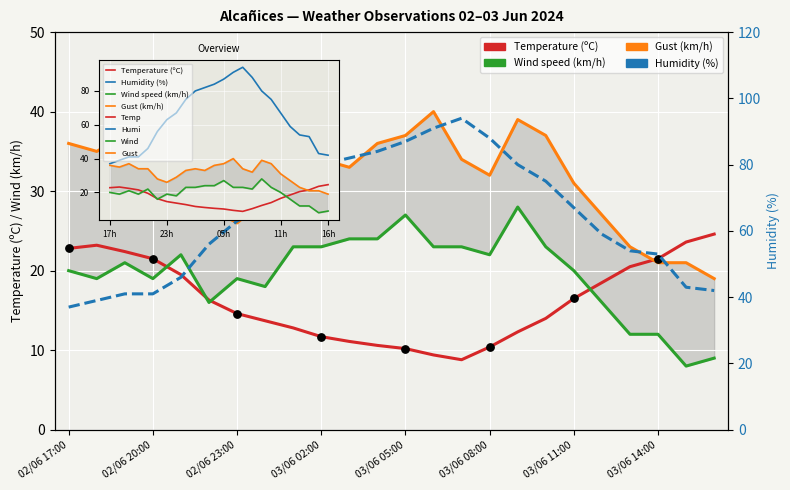

At how many categories does at least one series exceed 92?

1